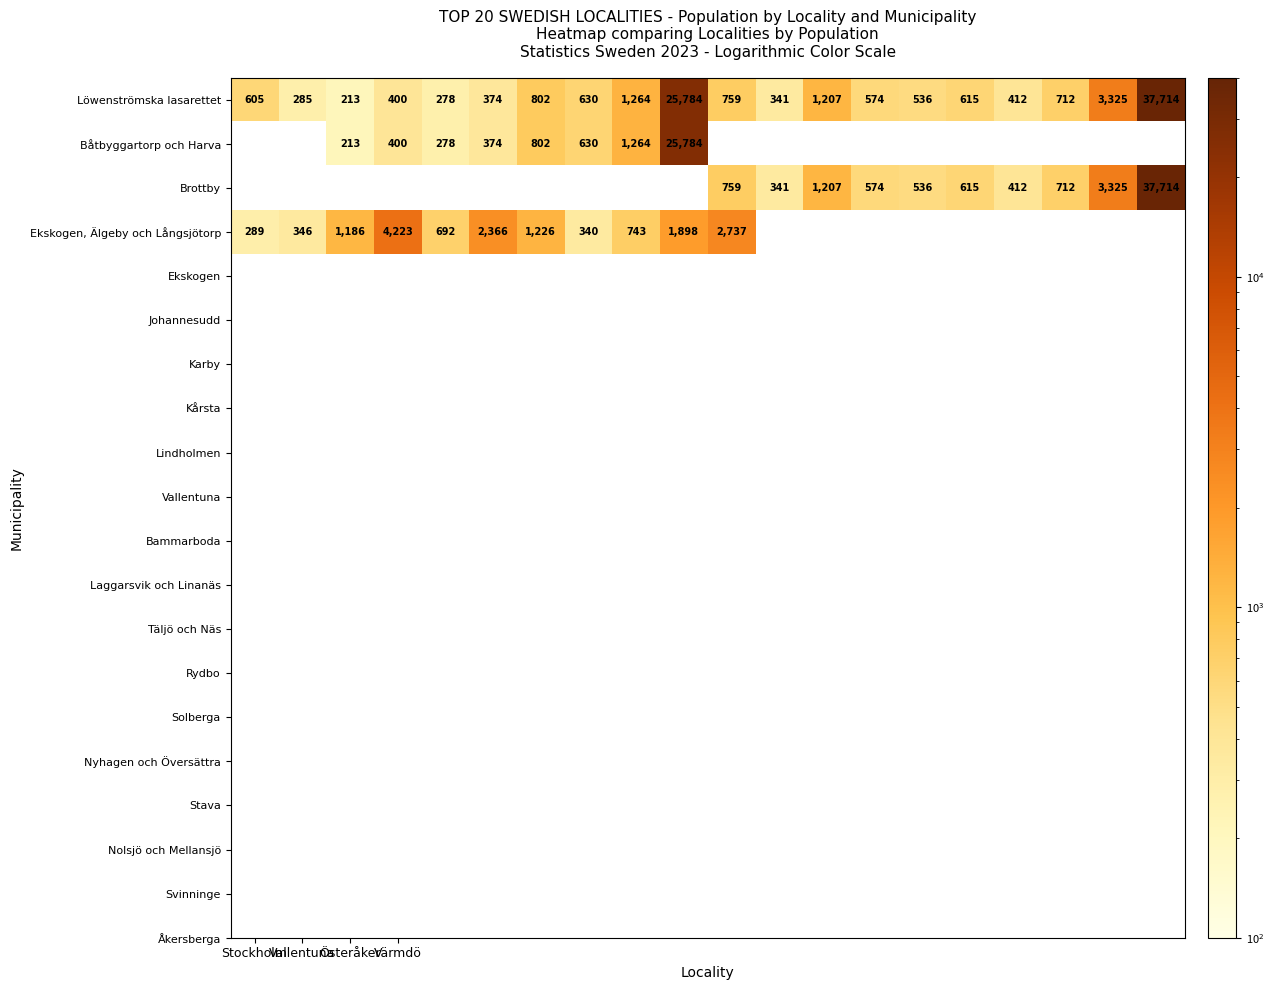

Which category has the lowest value in the Löwenströmska lasarettet series?

Österåker